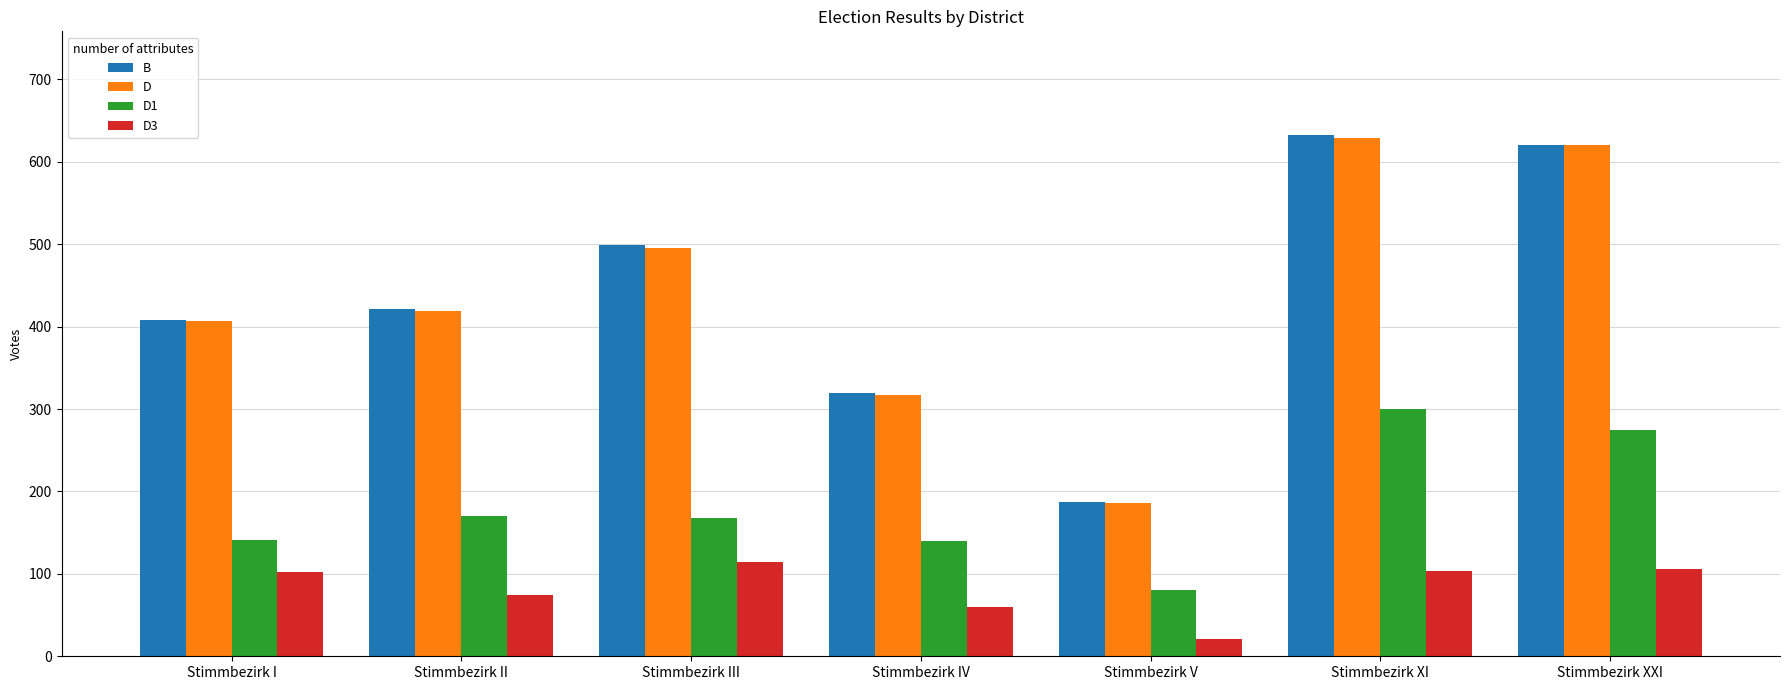

What is the average value of the B series?

441